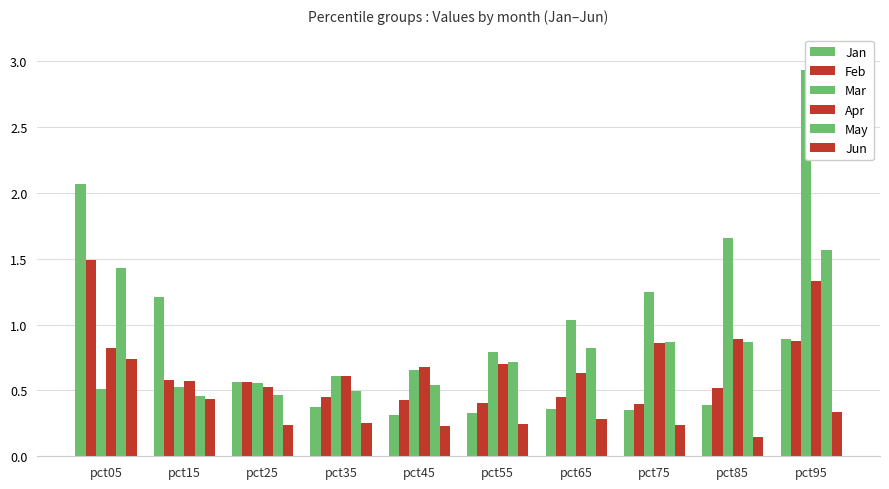

Reading left to right, what are all the values shown in this chart?

Jan: 2.1	1.2	0.6	0.4	0.3	0.3	0.4	0.4	0.4	0.9
Feb: 1.5	0.6	0.6	0.5	0.4	0.4	0.5	0.4	0.5	0.9
Mar: 0.5	0.5	0.6	0.6	0.7	0.8	1.0	1.2	1.7	2.9
Apr: 0.8	0.6	0.5	0.6	0.7	0.7	0.6	0.9	0.9	1.3
May: 1.4	0.5	0.5	0.5	0.5	0.7	0.8	0.9	0.9	1.6
Jun: 0.7	0.4	0.2	0.3	0.2	0.2	0.3	0.2	0.1	0.3